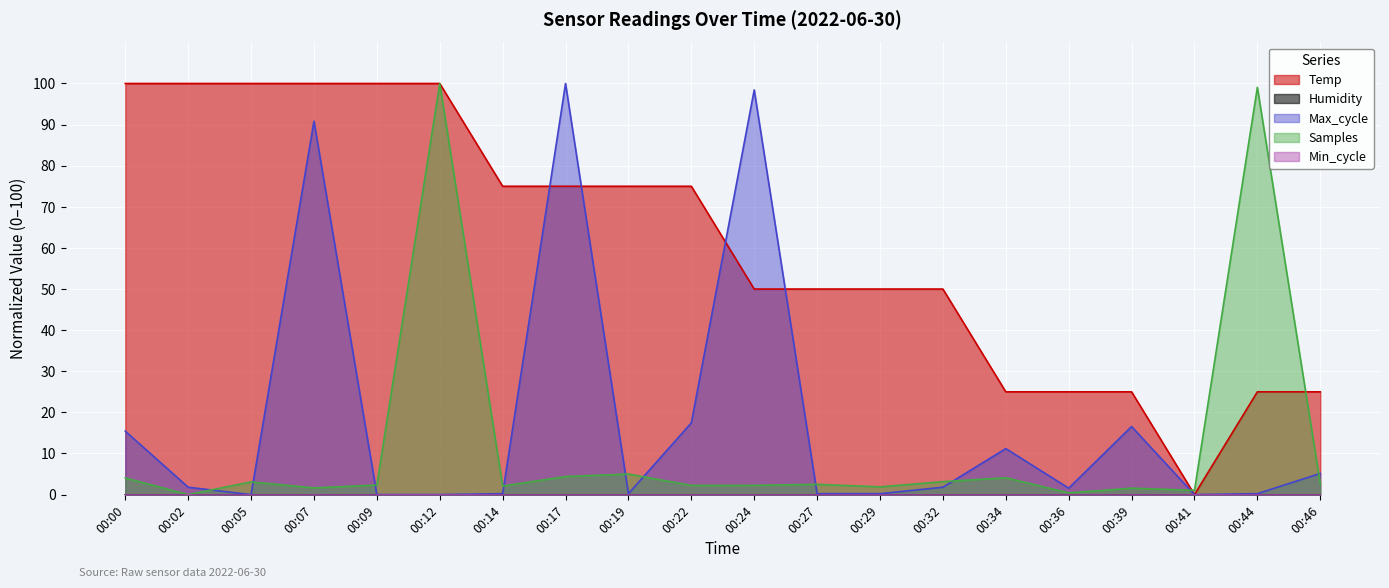

The value of Samples at 00:36 is 0.7. True or false?

False